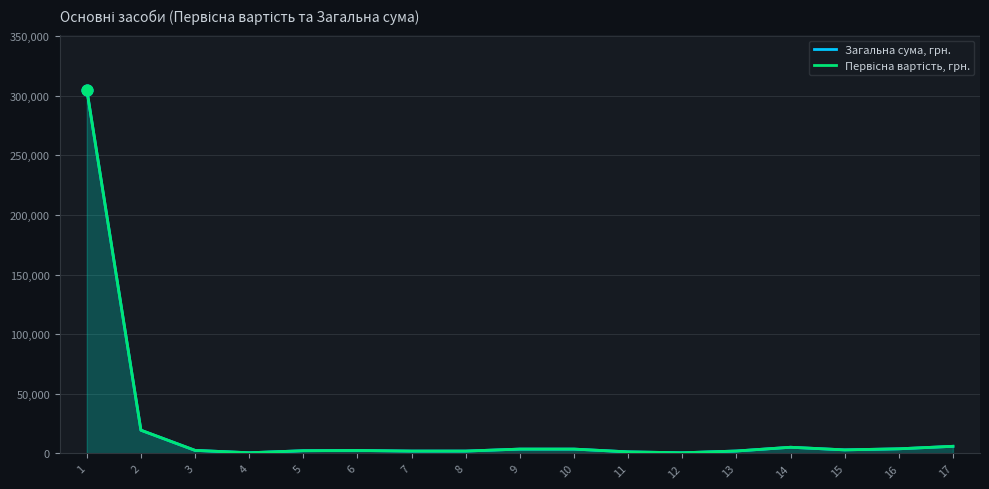

At which category is the sum across all series the highest?

1